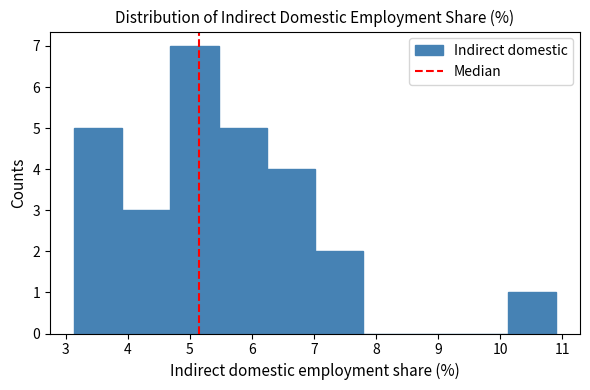

Over which range of the x-axis is the bar tallest?

4.7 to 5.5